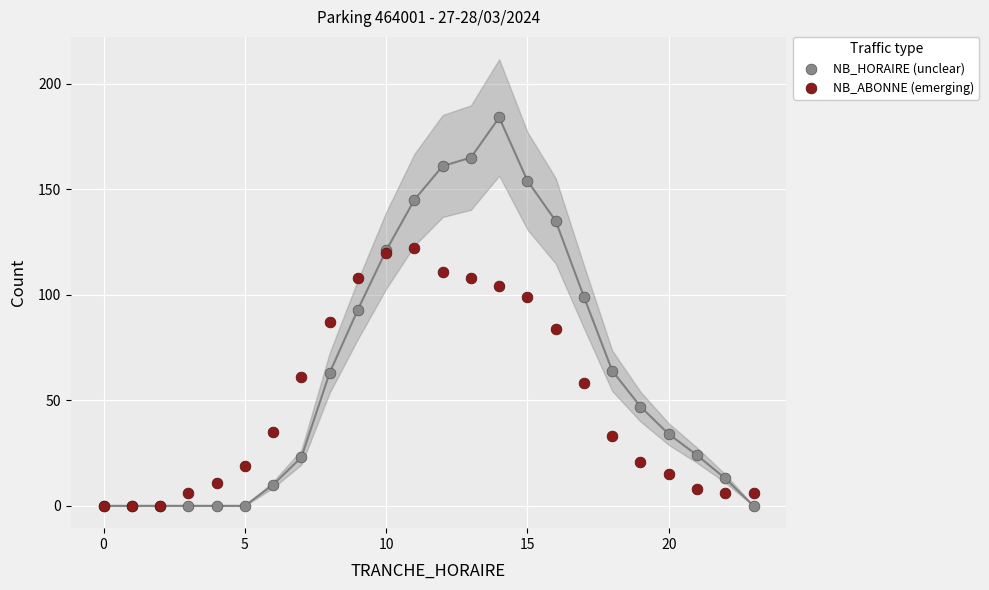

Which series reaches the maximum Y coordinate?

NB_HORAIRE (unclear)